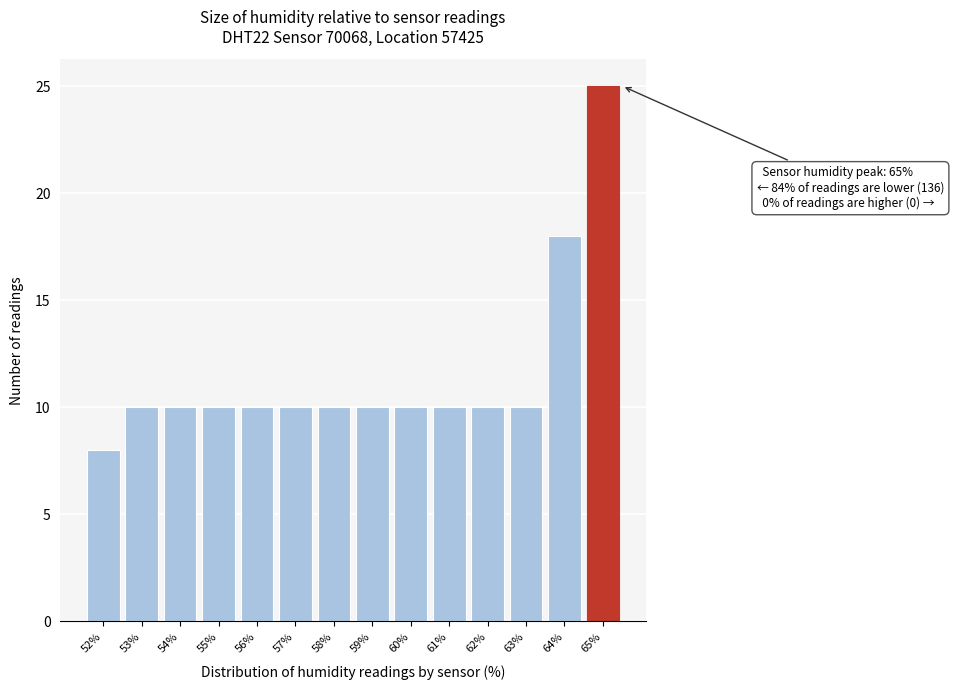

Which range on the x-axis has the tallest bar?

64.5 to 65.5